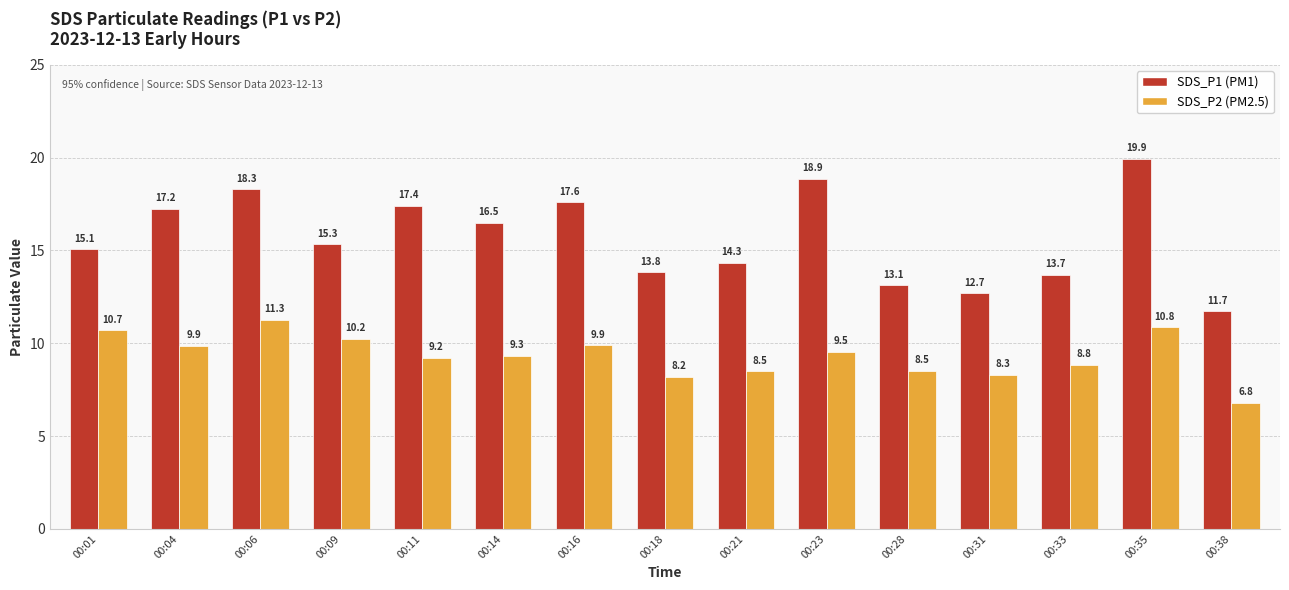

At which category is the sum across all series the highest?

00:35